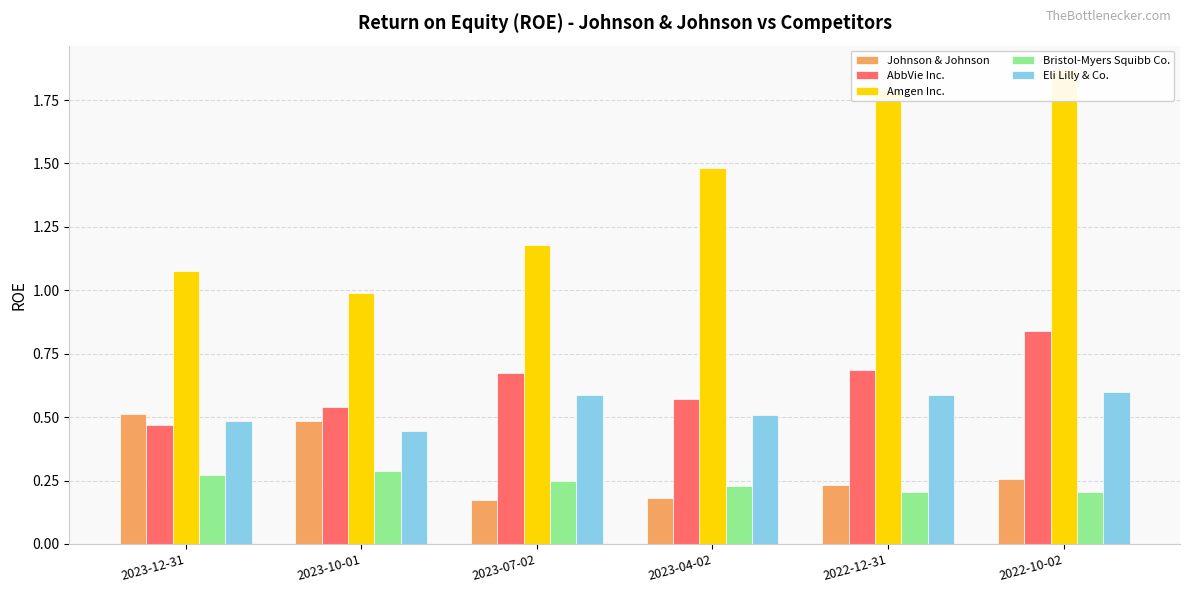

What is the highest value of the Eli Lilly & Co. series?

0.6